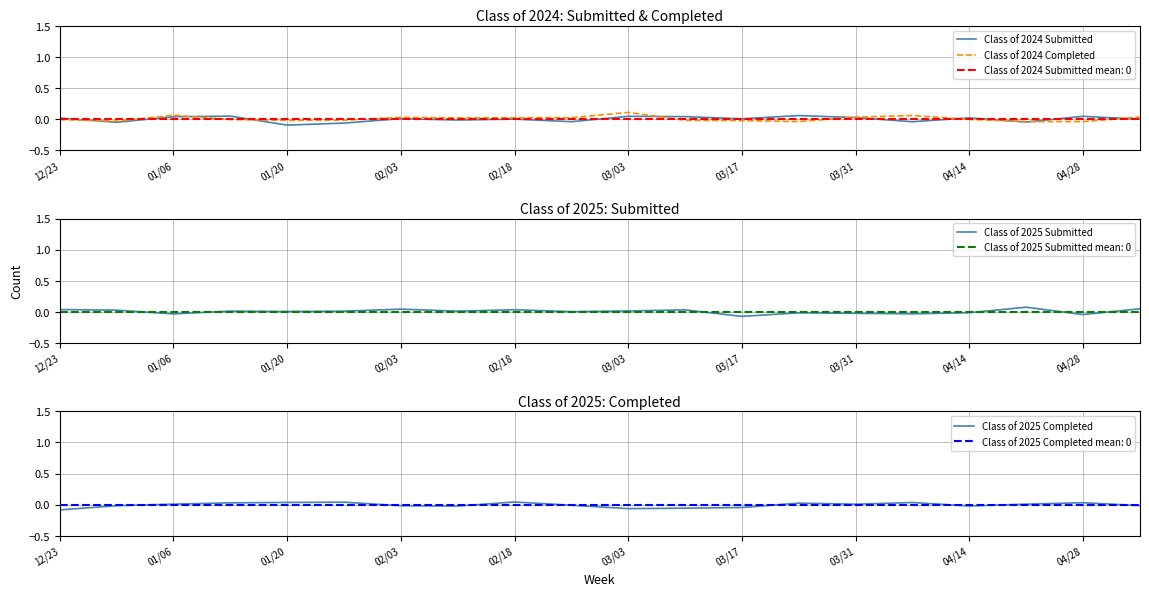

What is the greatest value displayed?

0.1